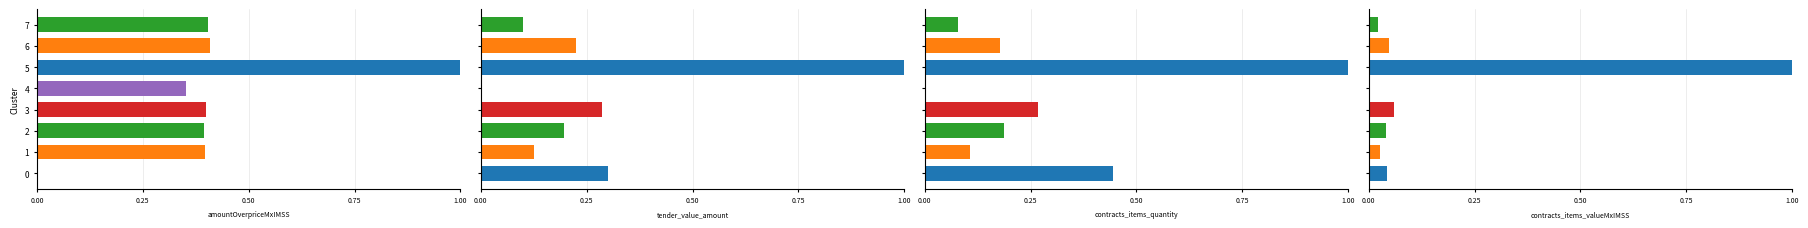

Is the value of tender.value.amount at 6 greater than the value of contracts.items.valueMxIMSS at 2?

Yes